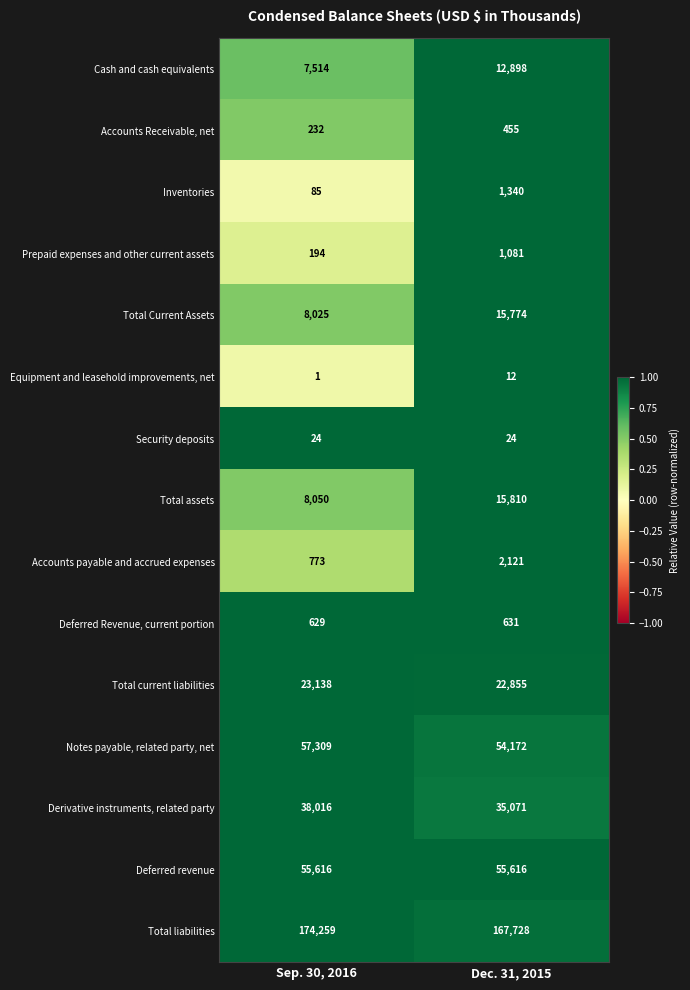

What value does the Derivative instruments, related party series have at Sep. 30, 2016, to the nearest 100?

38000